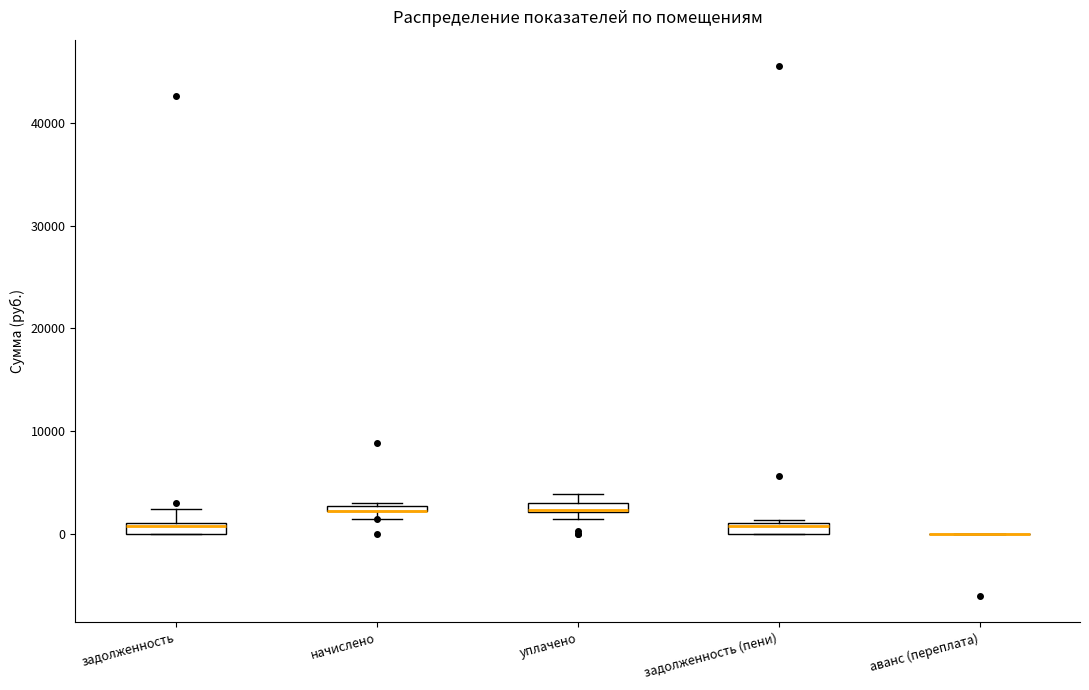

Where is the lower edge of the box for уплачено on the y-axis? The values are not printed on the chart, so give them approximately, as read against the axis.

2000